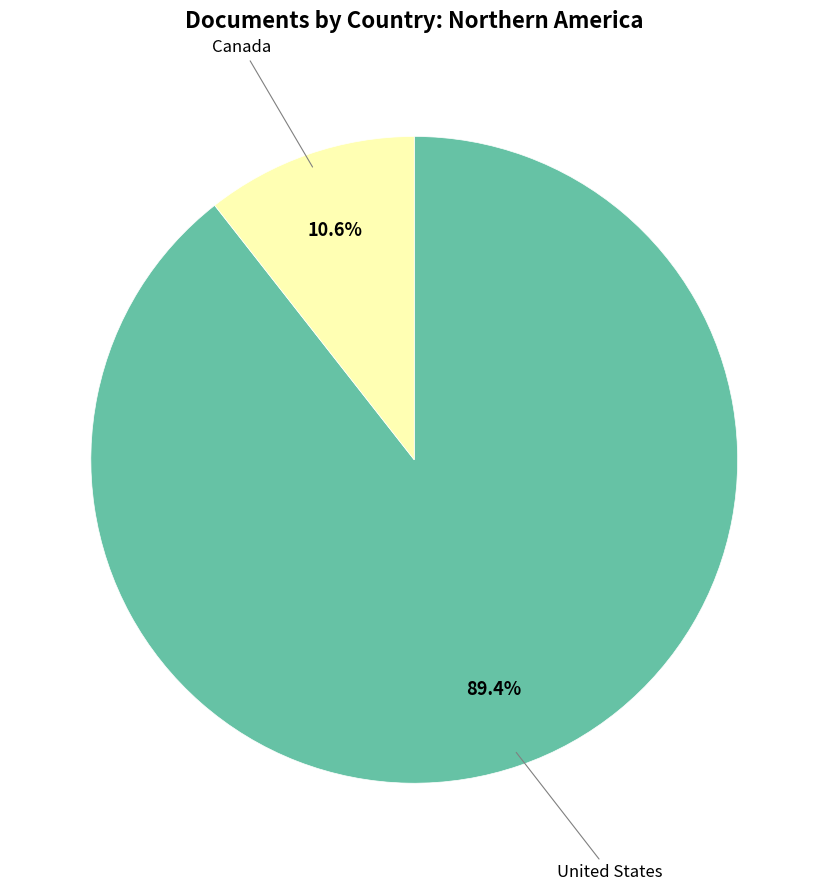

Is there a majority slice in this chart?

Yes